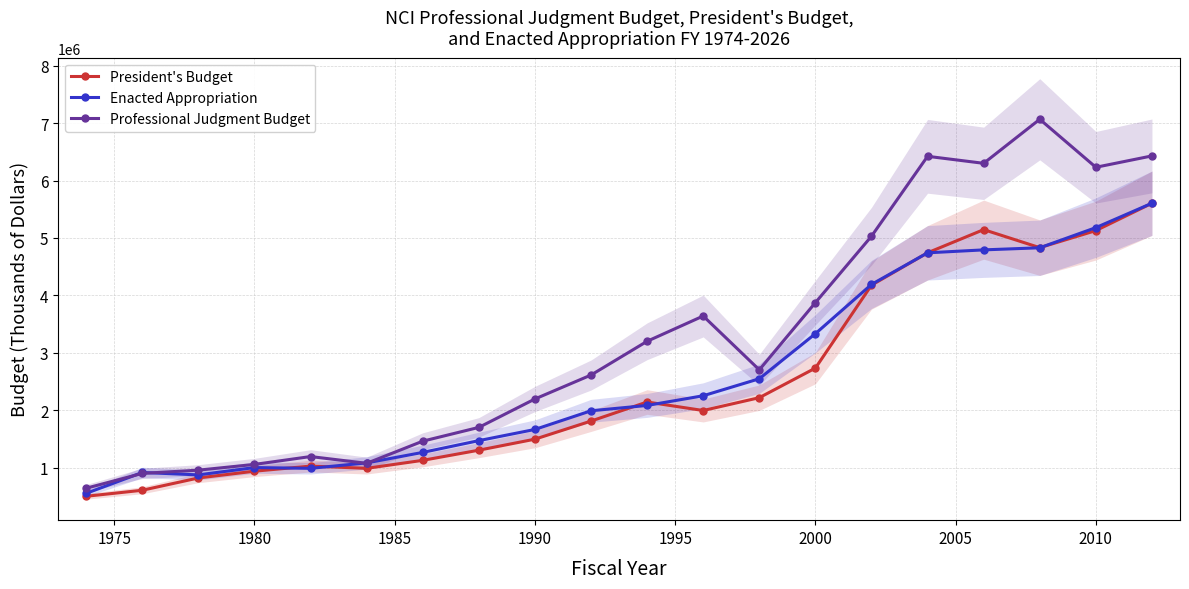

The value of Enacted Appropriation at 2000 is 3332317. True or false?

True